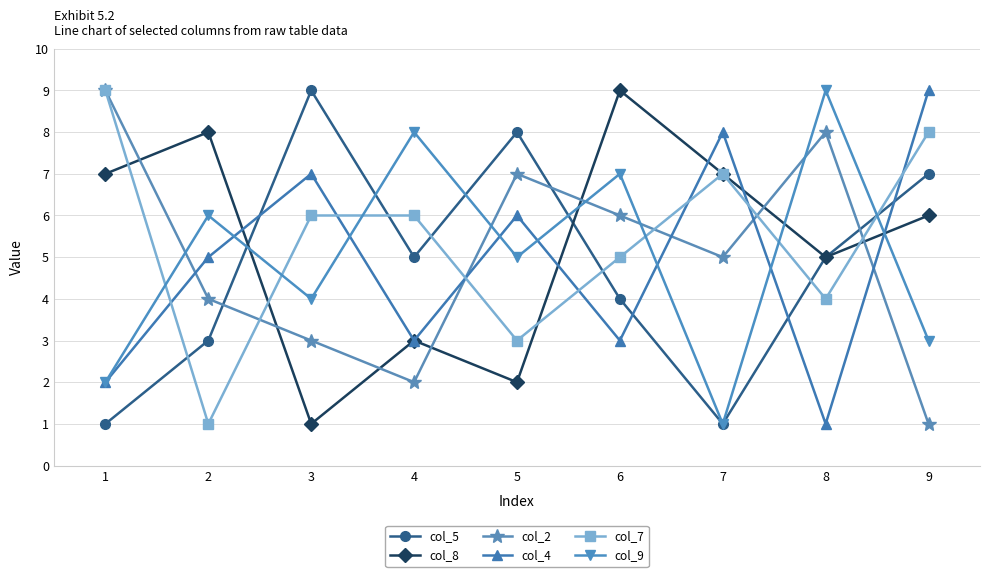

Which series changed the most between 4 and 7?

col_9